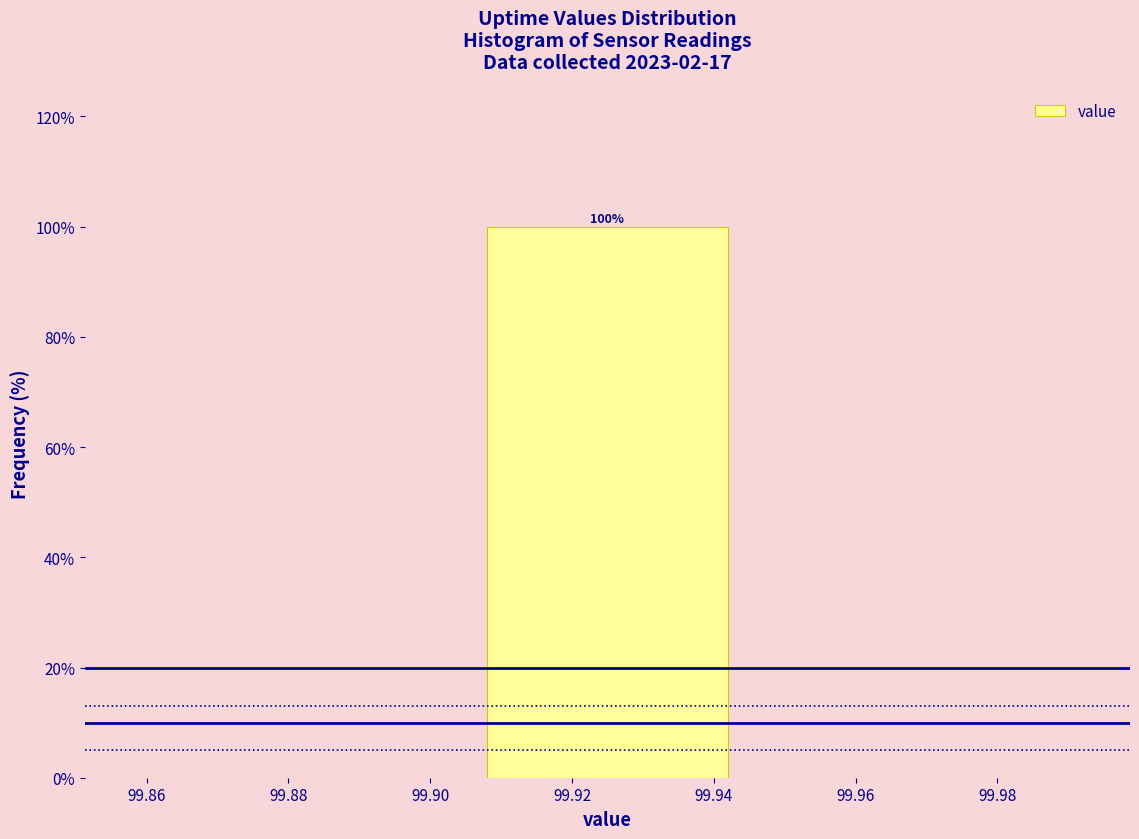

Over which range of the x-axis is the bar tallest?

99.90 to 99.95